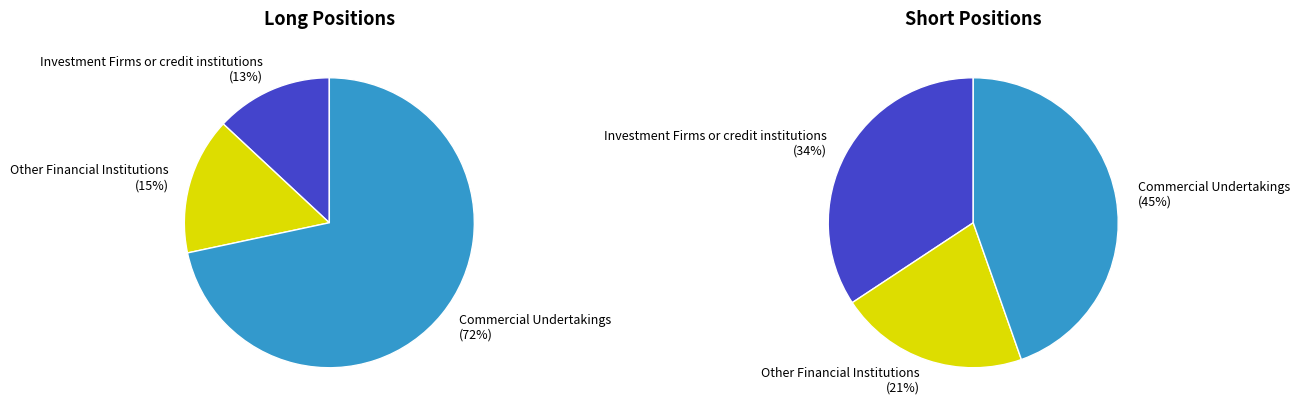

Which category has the smallest portion of the pie?

Investment Firms or credit institutions